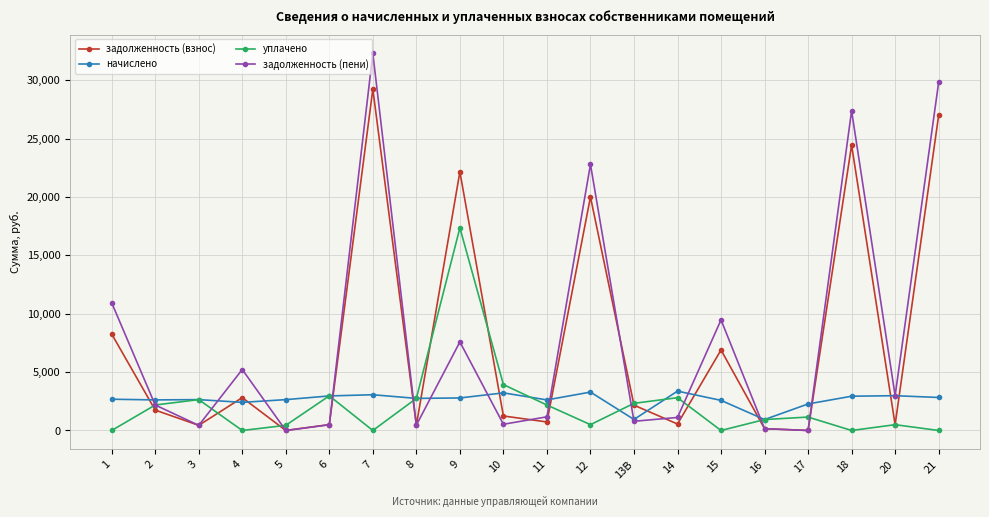

At which category is the sum across all series the highest?

7